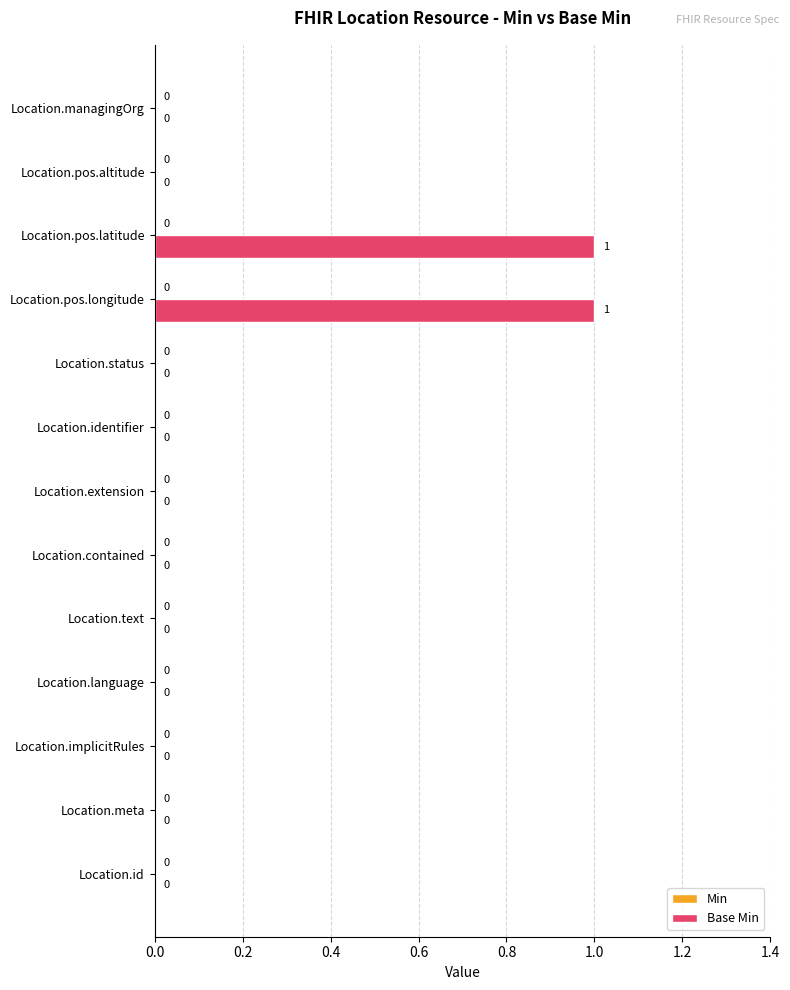

How many values are between 0 and 1?

13